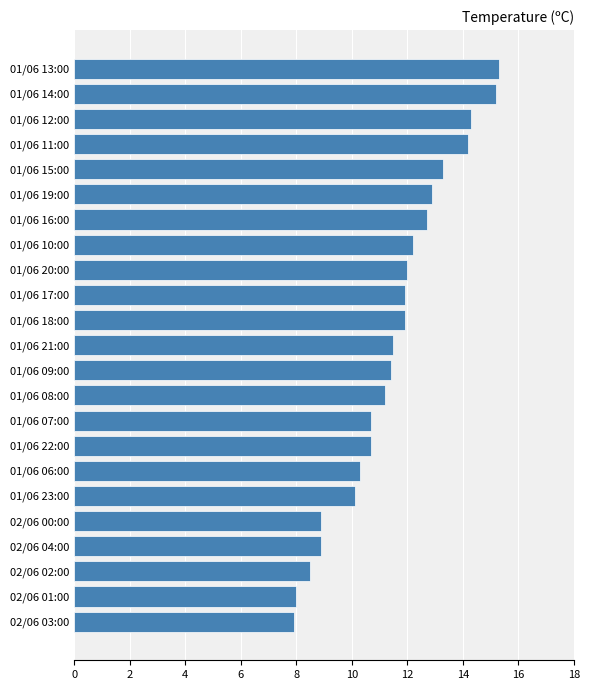

Are the bars grouped side by side (vs. stacked)?

No